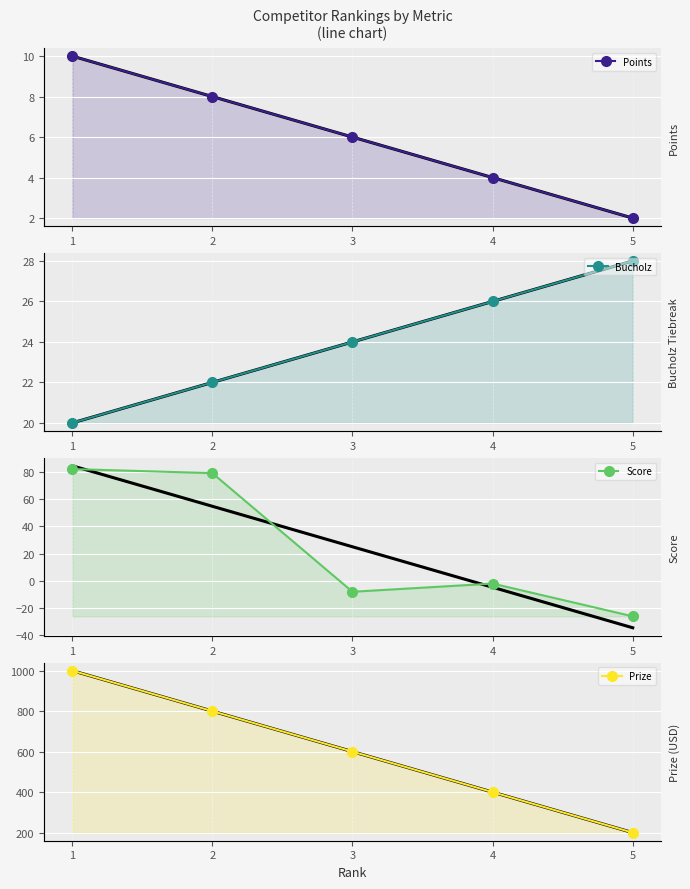

What is the difference between the Points values at 4 and 3?

2